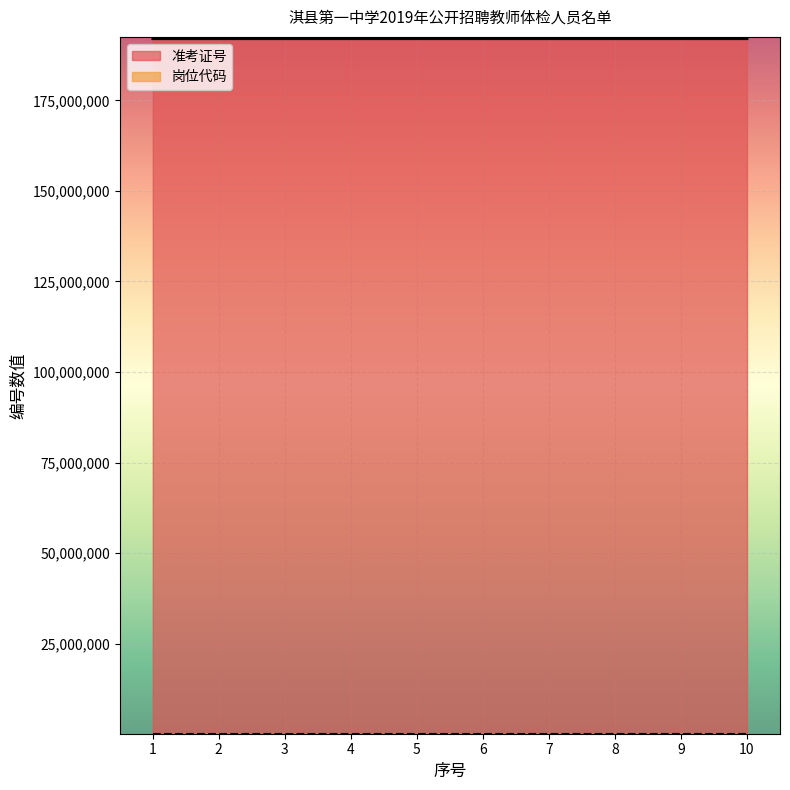

Is the value of 准考证号 at 3 greater than the value of 岗位代码 at 4?

Yes